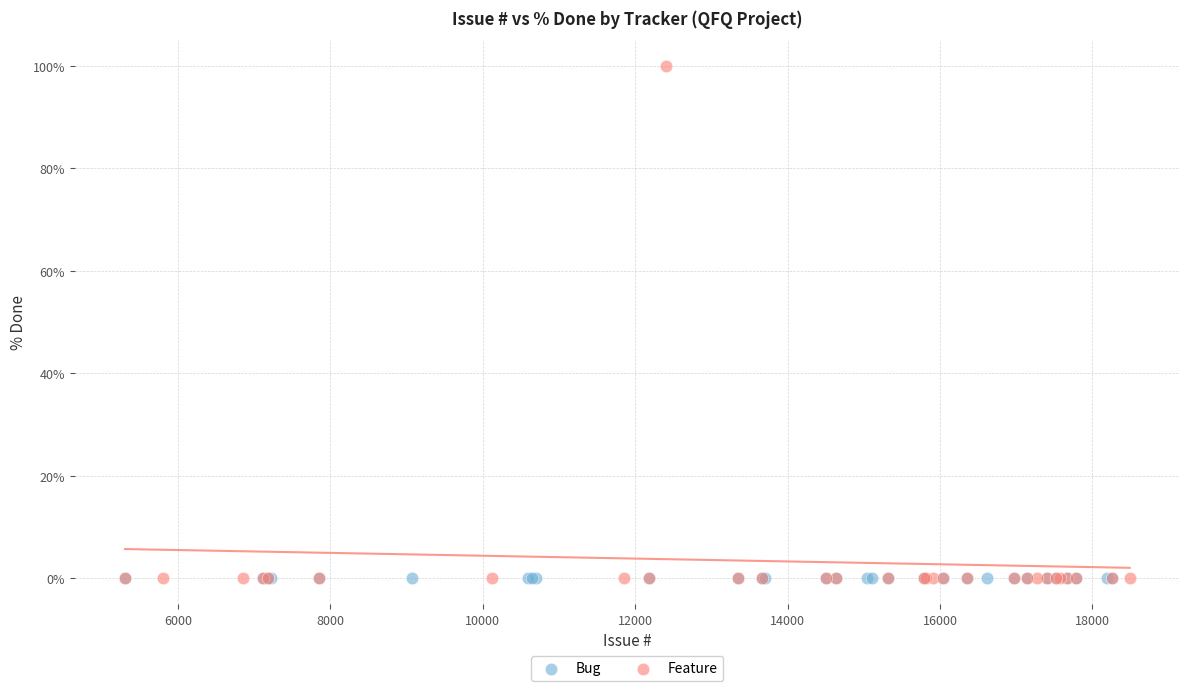

Which series contains the highest Y value?

Feature